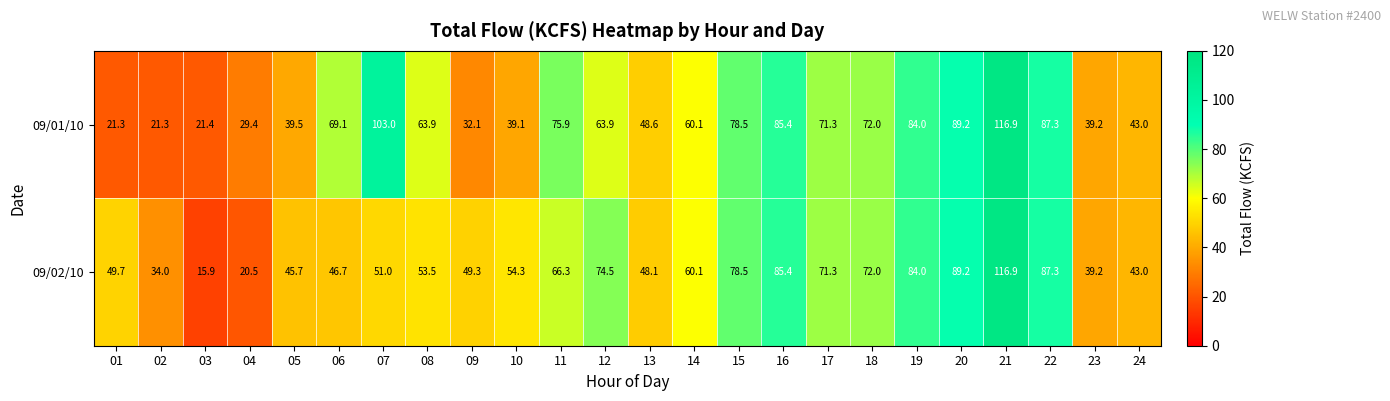

At which label does 09/01/10 first exceed 63?

06